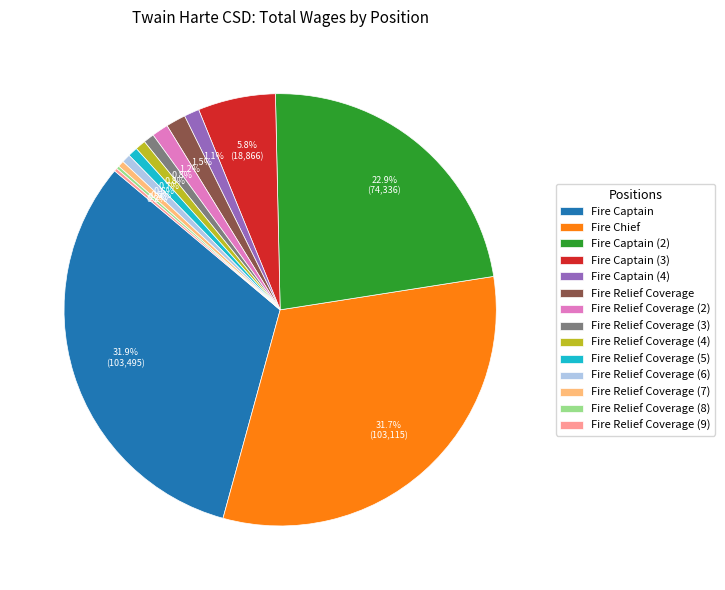

What portion of the pie excludes Fire Relief Coverage (6)?

99.4%